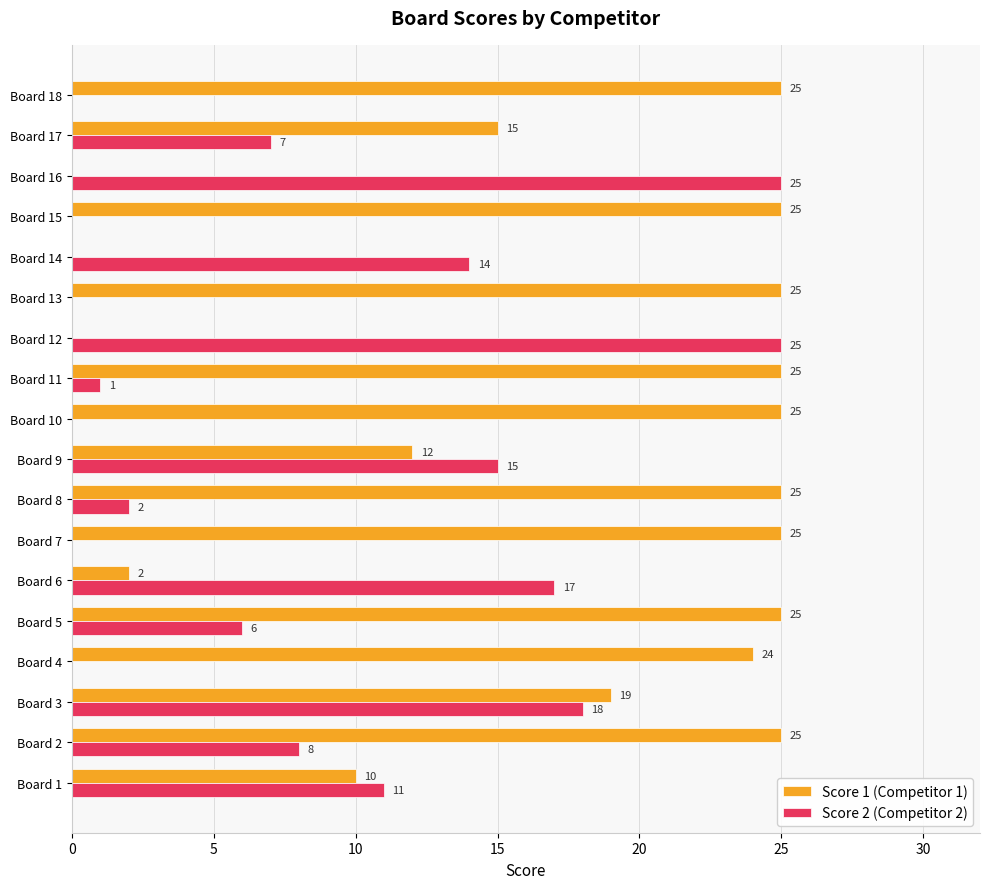

Between Board 10 and Board 17, which series saw the biggest shift?

Score 1 (Competitor 1)